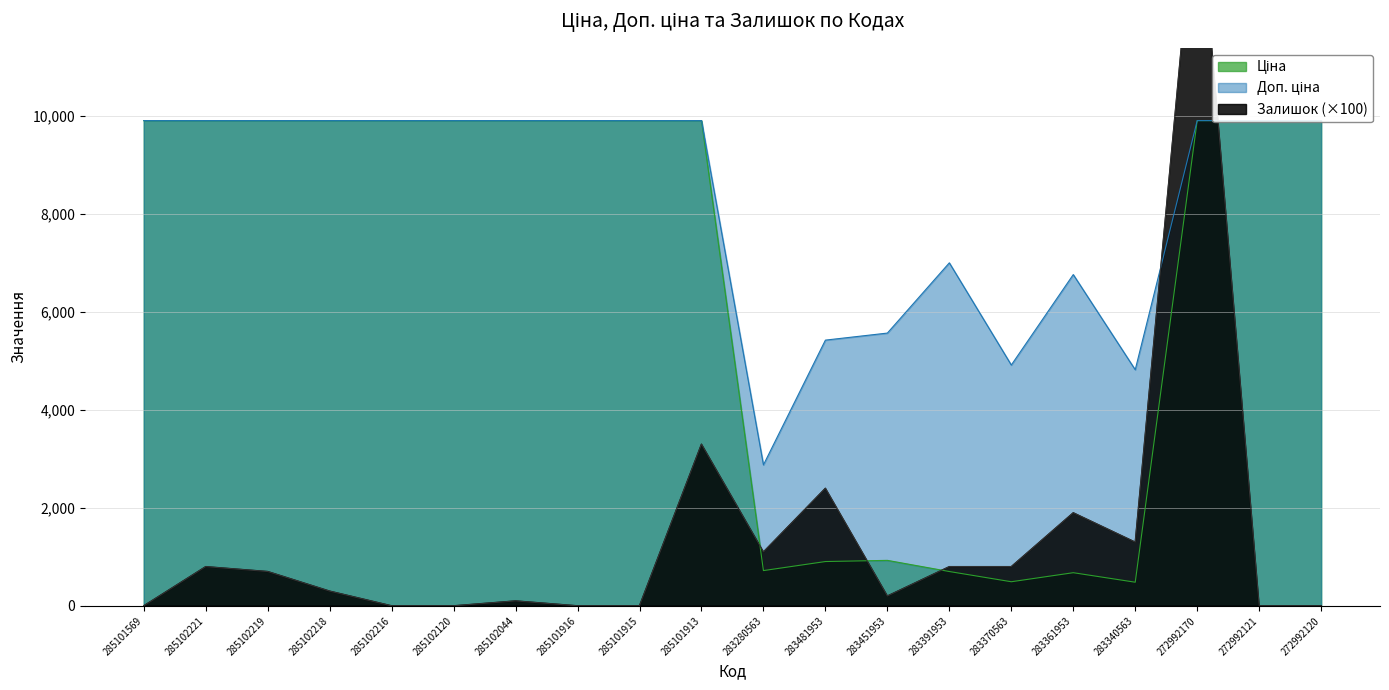

Reading right to left, extract all data points from this chart.

Ціна: 9908.5	9908.5	9908.5	482.1	676.4	491.7	700.4	928.3	904.3	719.6	9908.5	9908.5	9908.5	9908.5	9908.5	9908.5	9908.5	9908.5	9908.5	9908.5
Доп. ціна: 9908.5	9908.5	9908.5	4821.4	6764.4	4917.4	7004.3	5569.9	5425.9	2878.5	9908.5	9908.5	9908.5	9908.5	9908.5	9908.5	9908.5	9908.5	9908.5	9908.5
Залишок: 0.0	0.0	14900.0	1300.0	1900.0	800.0	800.0	200.0	2400.0	1100.0	3300.0	0.0	0.0	100.0	0.0	0.0	300.0	700.0	800.0	0.0